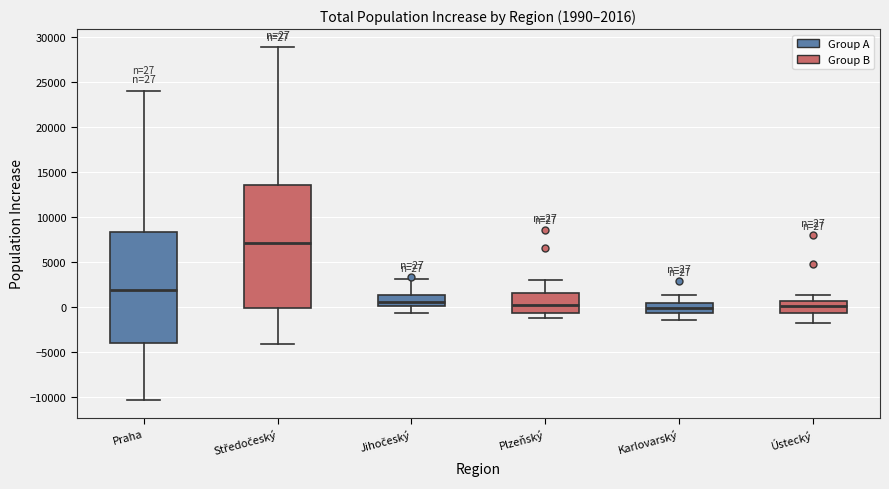

Comparing the boxes themselves (not the whiskers), which one is the tallest?

Středočeský